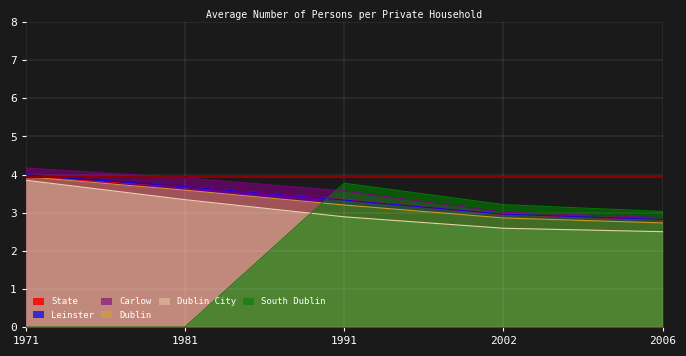

List the series in order of their peak value, lowest first.

South Dublin, Dublin City, State, Dublin, Leinster, Carlow